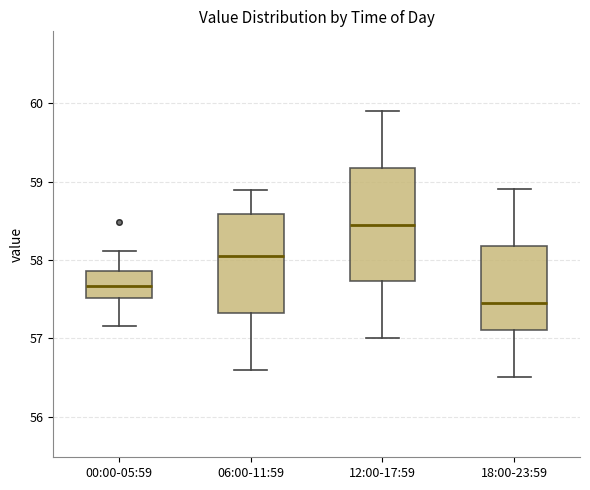

Which box's median line is the highest?

12:00-17:59